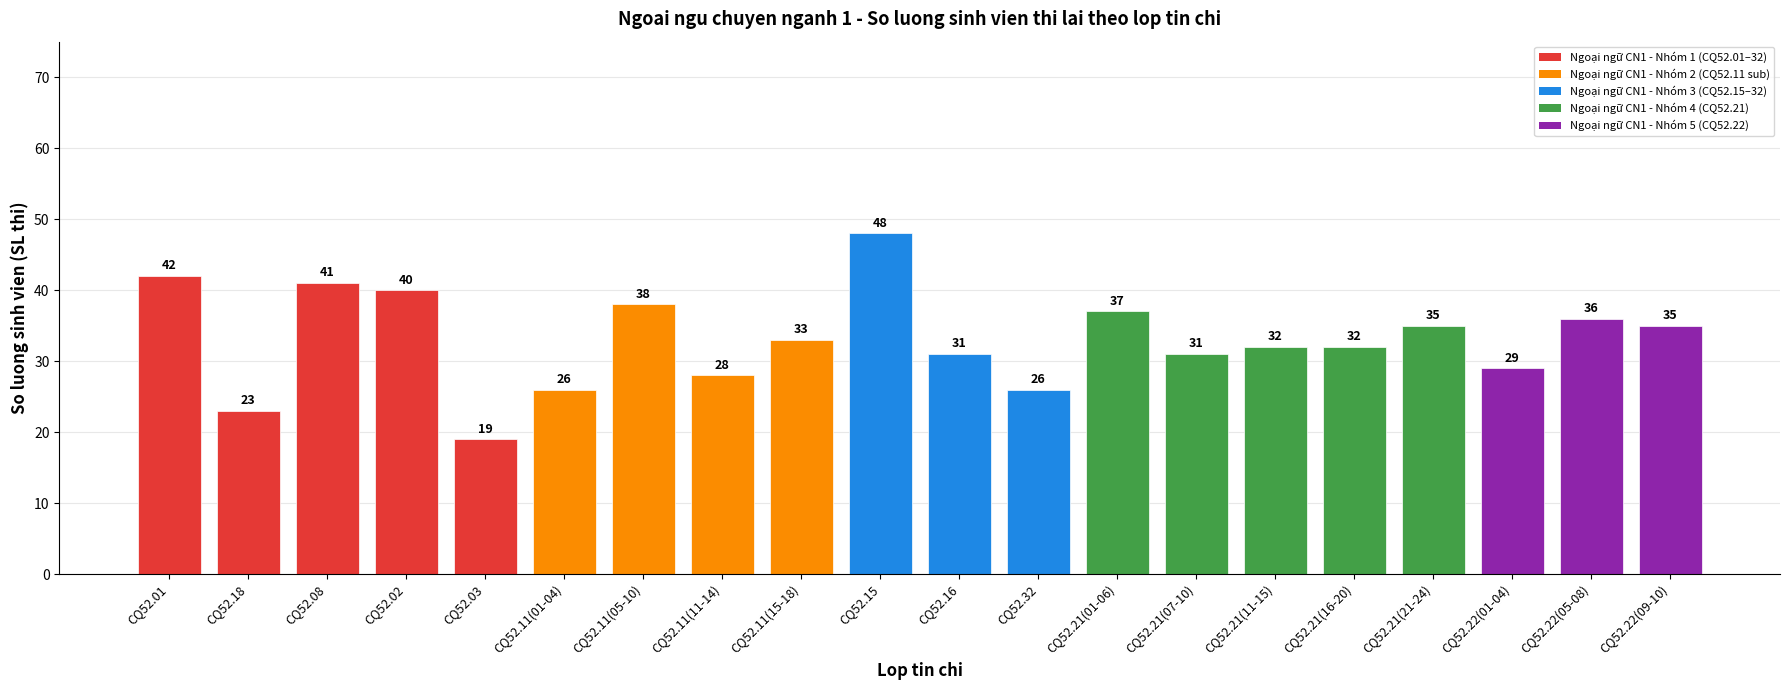

Which label corresponds to the largest value in the chart?

CQ52.15